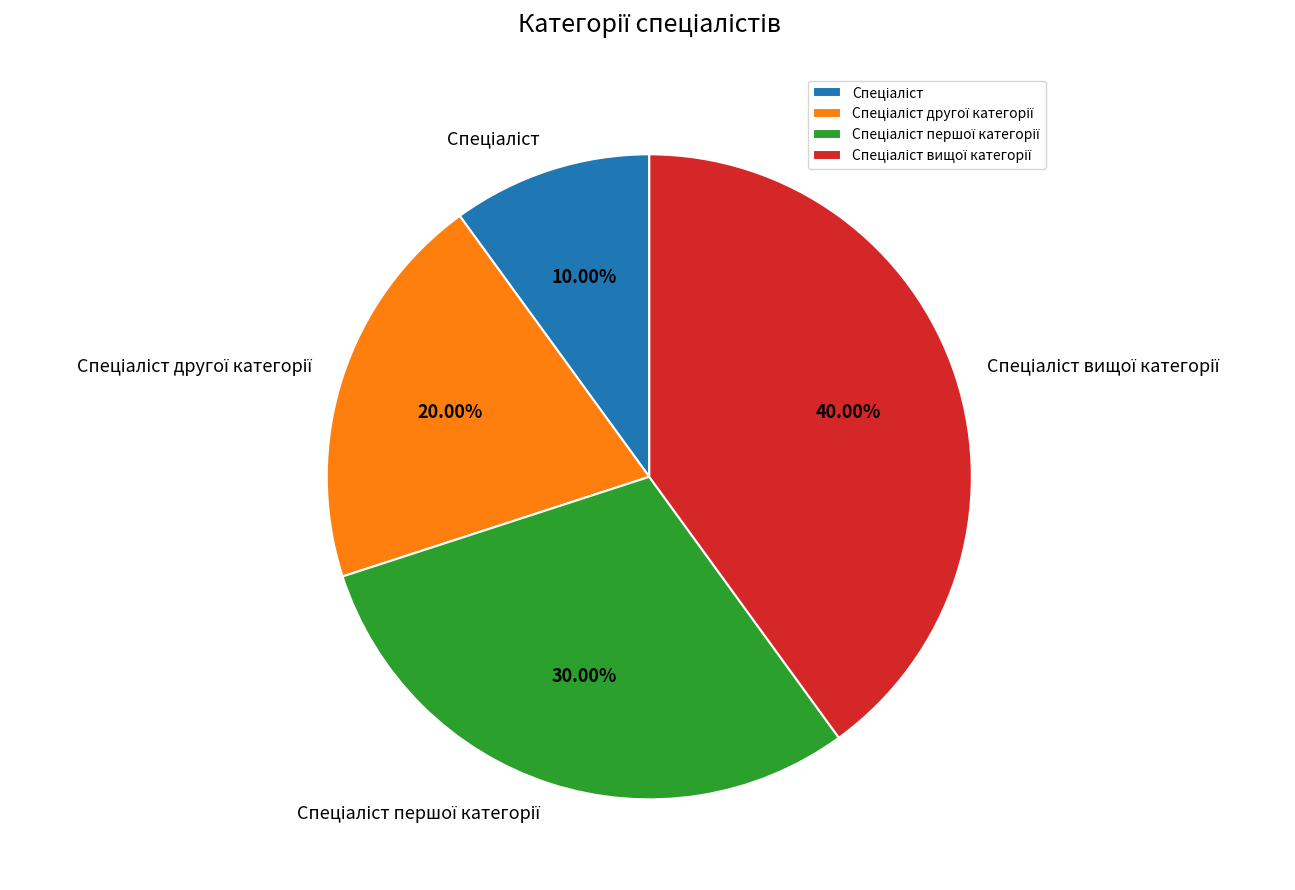

Is there a majority slice in this chart?

No